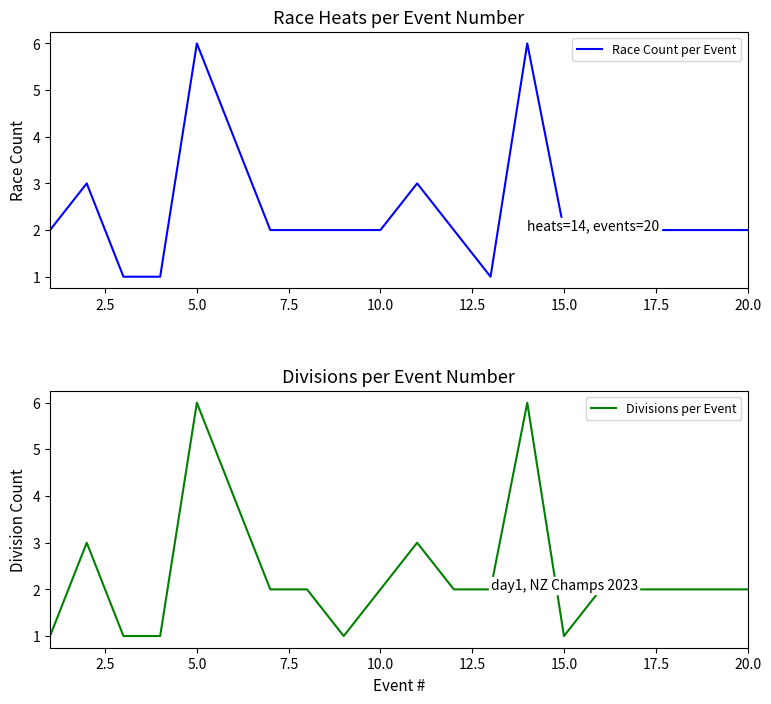

Is it true that Race Count per Event equals 3 at 10.0?

False